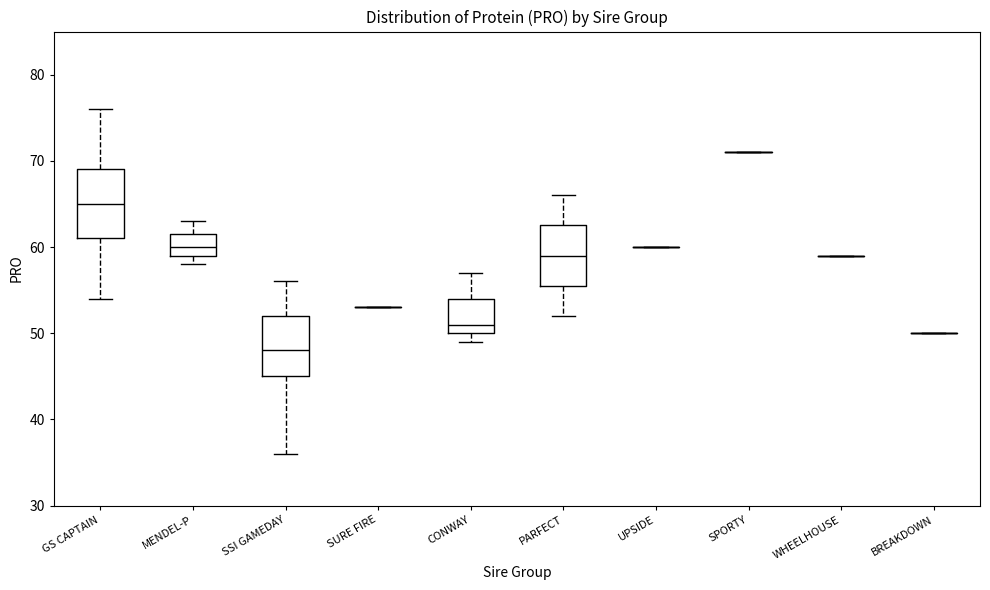

Reading left to right, transcribe this box plot: for each box, give where its median line is, the range the box spans, and where its two whiskers end, as read against the y-axis. The values are not printed on the chart, so give them approximately, as read against the axis.

GS CAPTAIN: median 65, box 61 to 69, whiskers 54 to 76
MENDEL-P: median 60, box 59 to 62, whiskers 58 to 63
SSI GAMEDAY: median 48, box 45 to 52, whiskers 36 to 56
SURE FIRE: box collapsed to a line at 53, whiskers 53 to 53
CONWAY: median 51, box 50 to 54, whiskers 49 to 57
PARFECT: median 59, box 56 to 63, whiskers 52 to 66
UPSIDE: box collapsed to a line at 60, whiskers 60 to 60
SPORTY: box collapsed to a line at 71, whiskers 71 to 71
WHEELHOUSE: box collapsed to a line at 59, whiskers 59 to 59
BREAKDOWN: box collapsed to a line at 50, whiskers 50 to 50